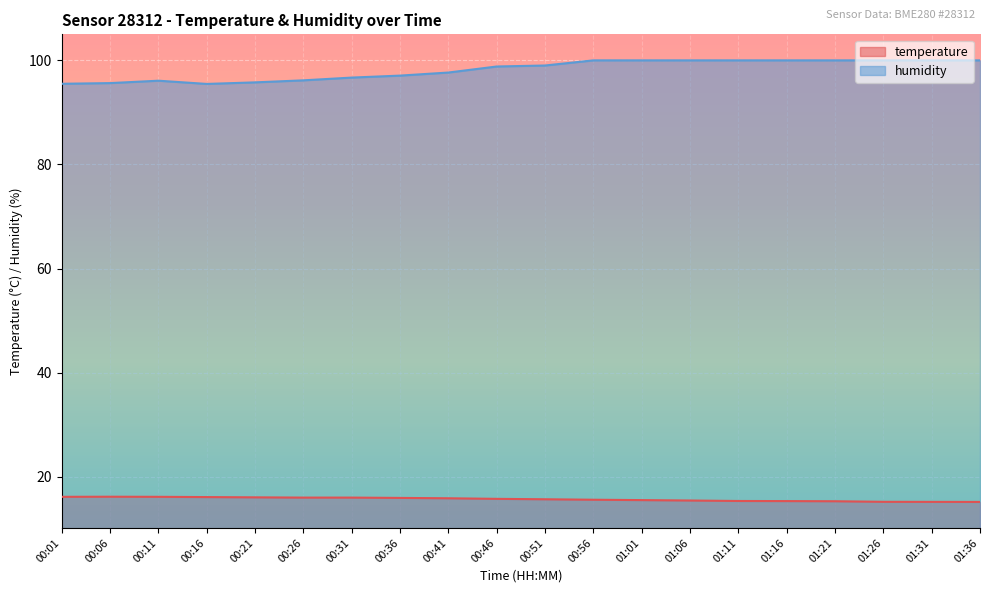

What is the difference between the second highest and second lowest values in the humidity series?

4.5